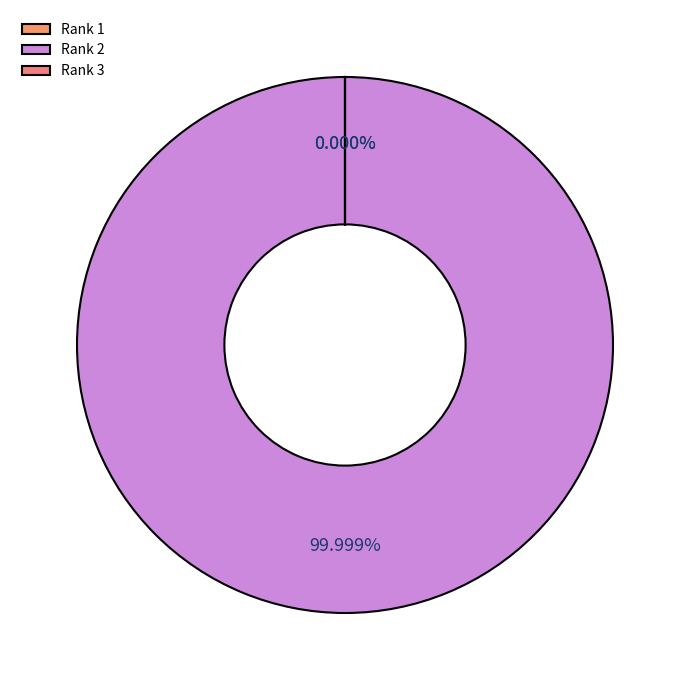

Is there a majority slice in this chart?

Yes